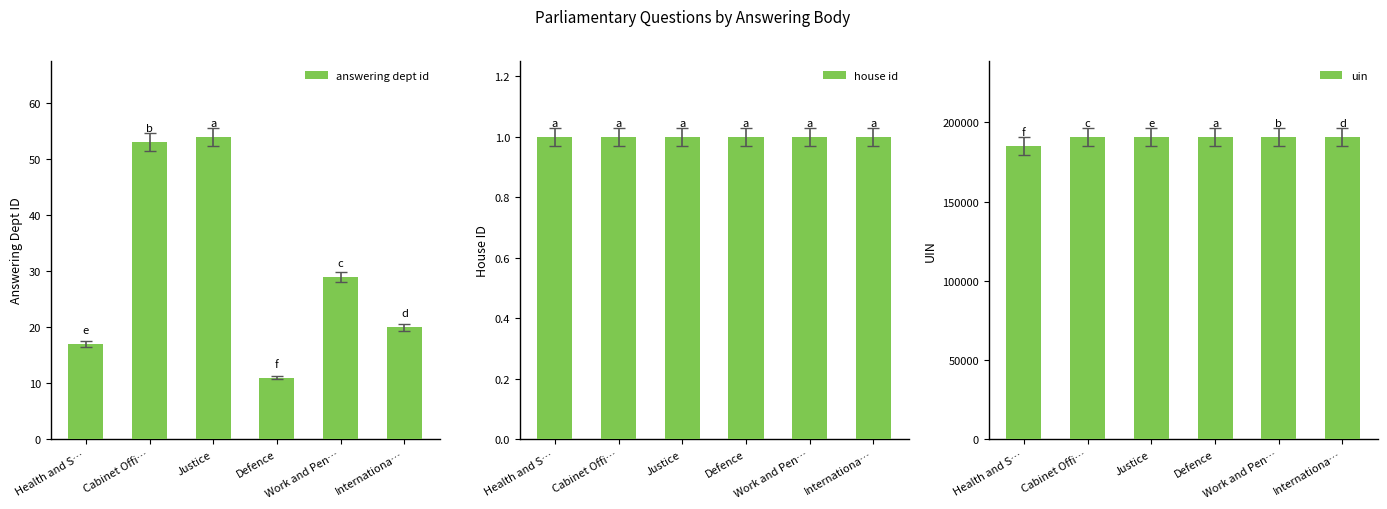

At how many categories does at least one series exceed 119236?

6